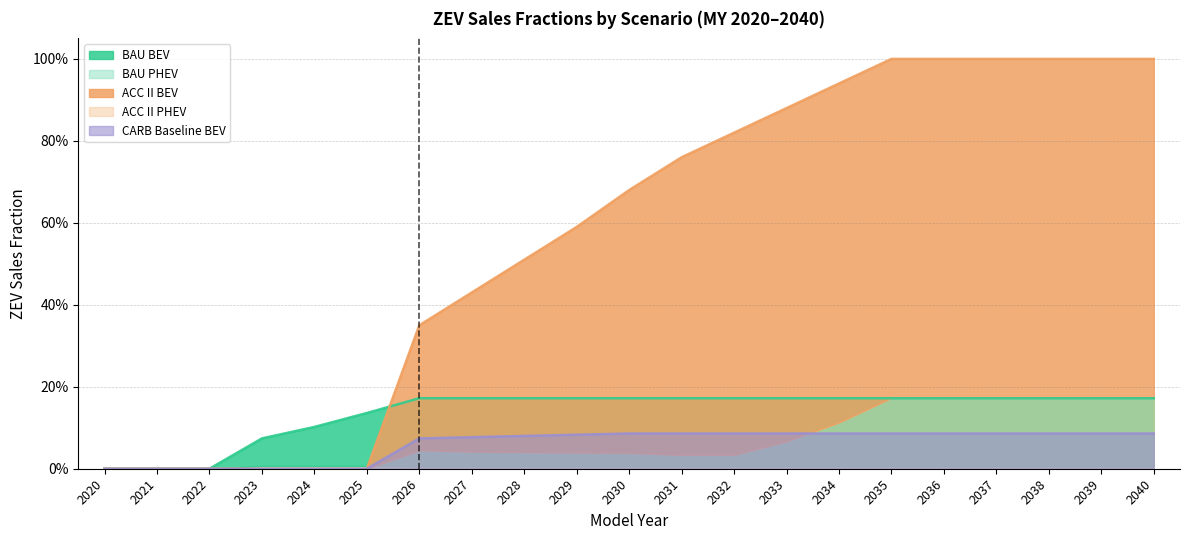

At how many categories does at least one series exceed 0?

18